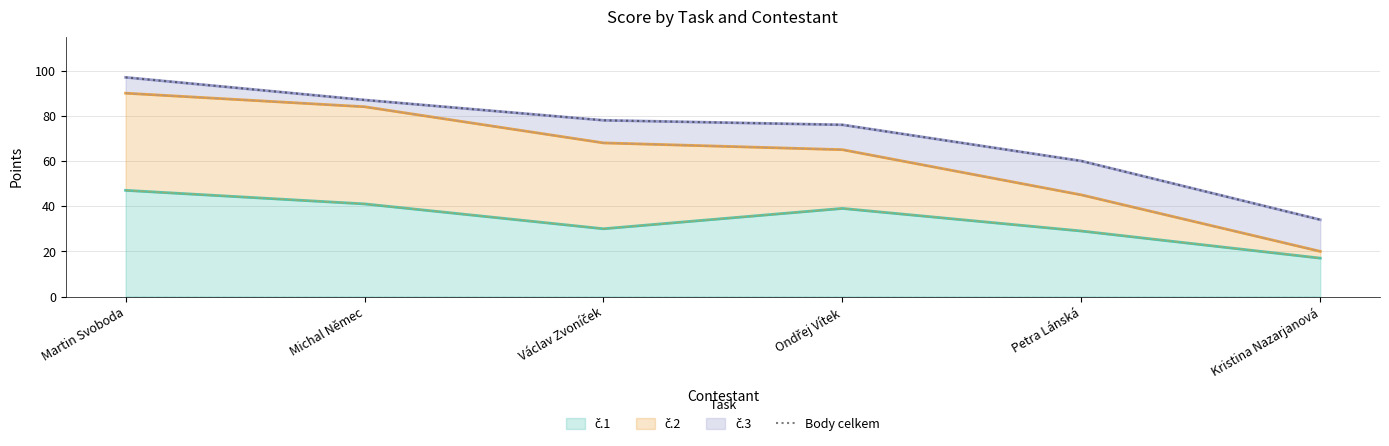

How many lines are shown in the chart?

1